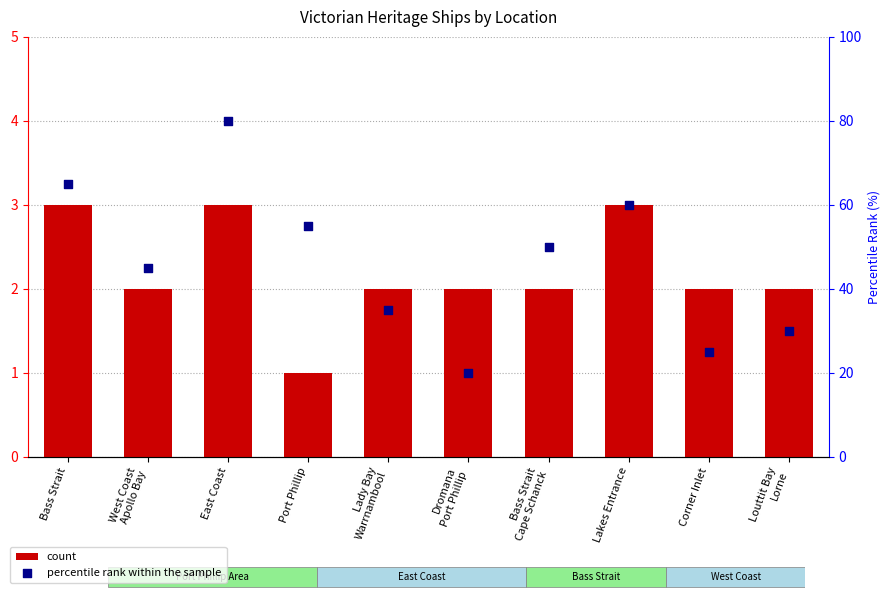

Which series reaches the minimum Y coordinate?

count